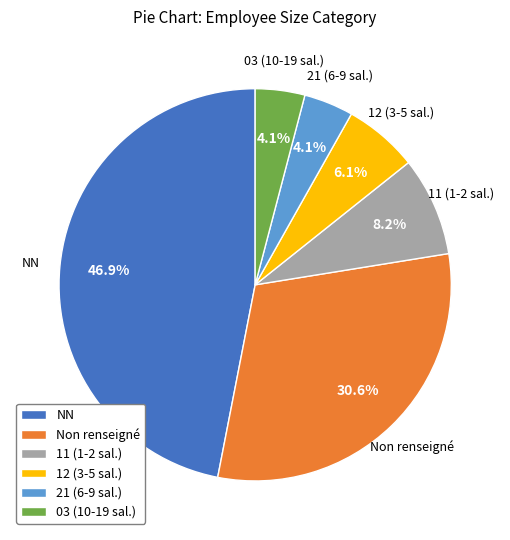

Does any single category account for the majority?

No